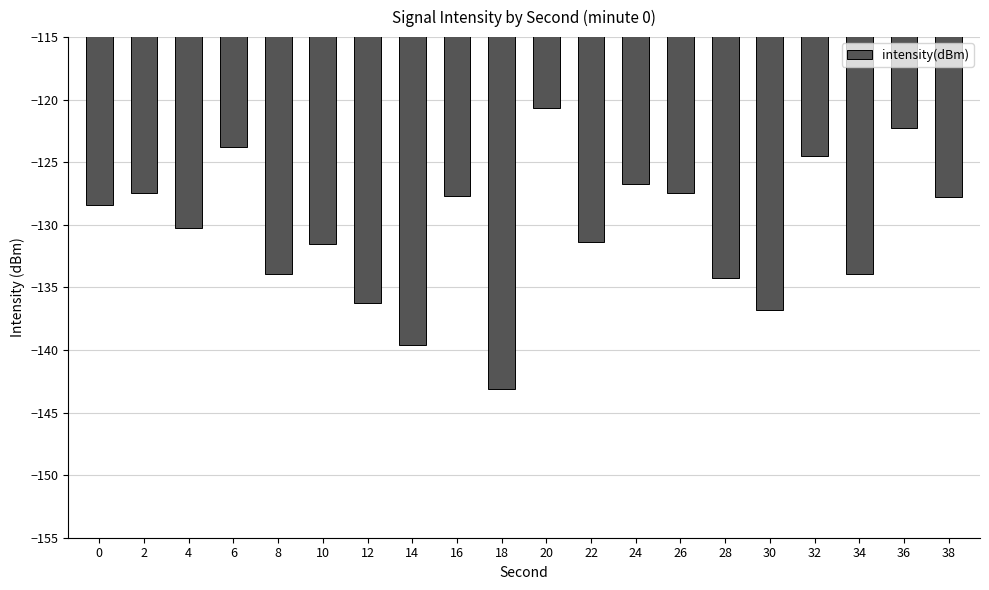

What is the minimum value shown in the chart?

-143.1